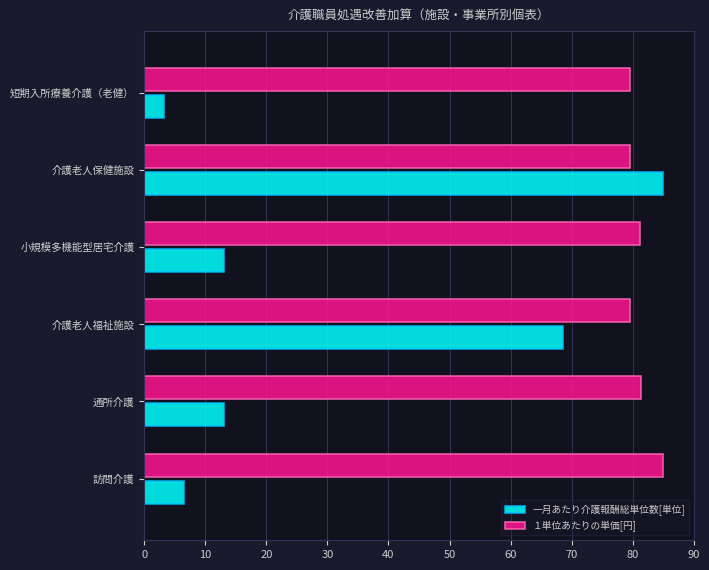

Which category has the highest value in the 一月あたり介護報酬総単位数[単位] series?

介護老人保健施設